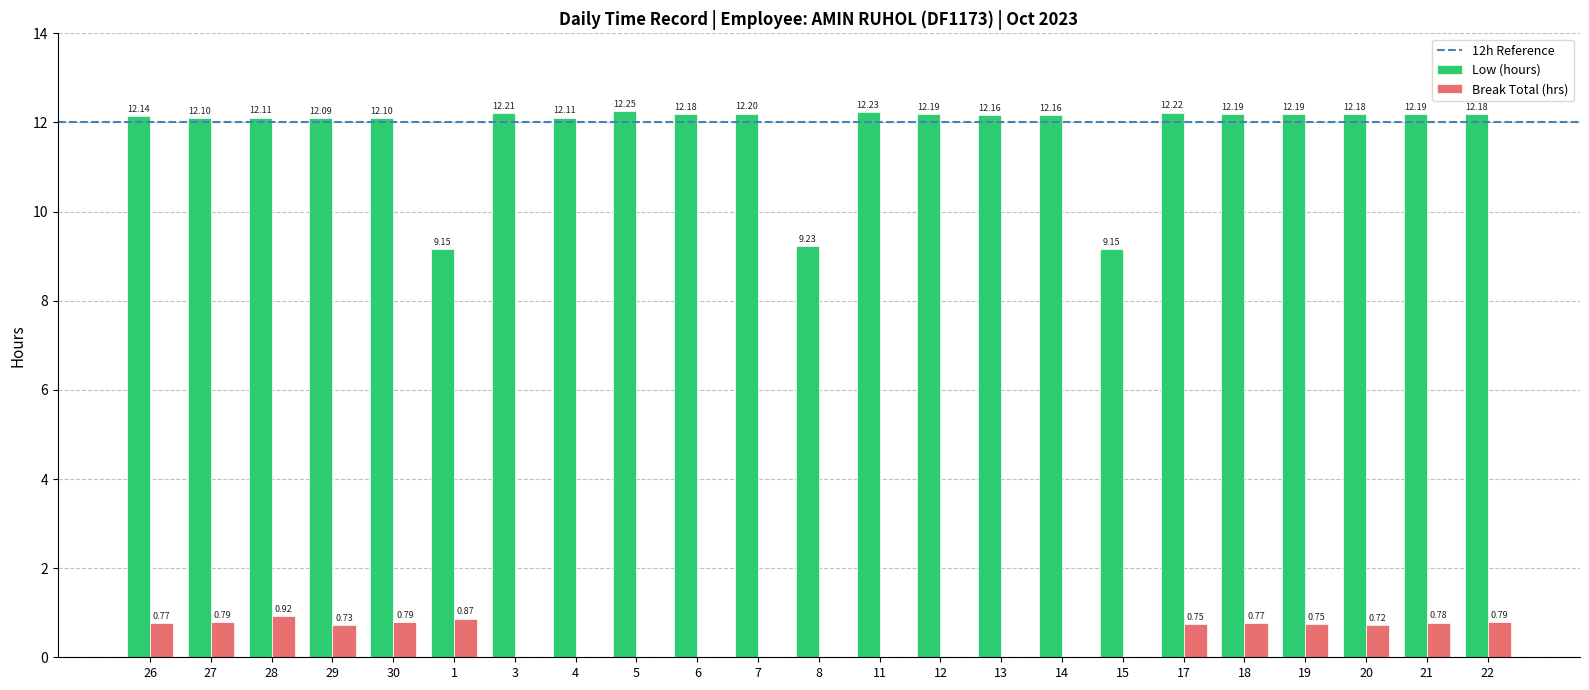

Between 14 and 22, which series saw the biggest shift?

Break Total (hrs)